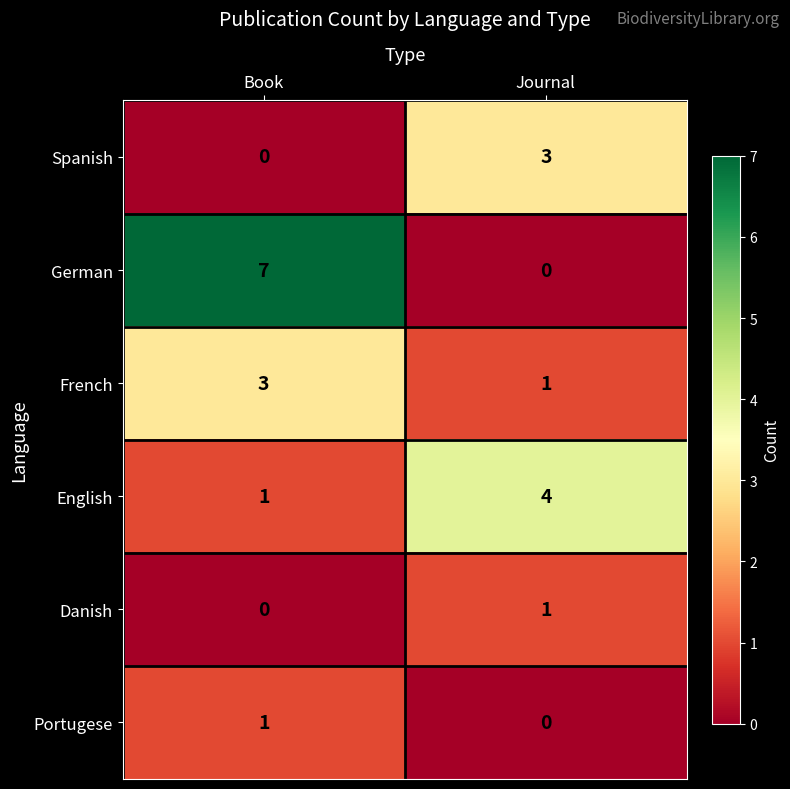

Count the number of categories in the chart.

2